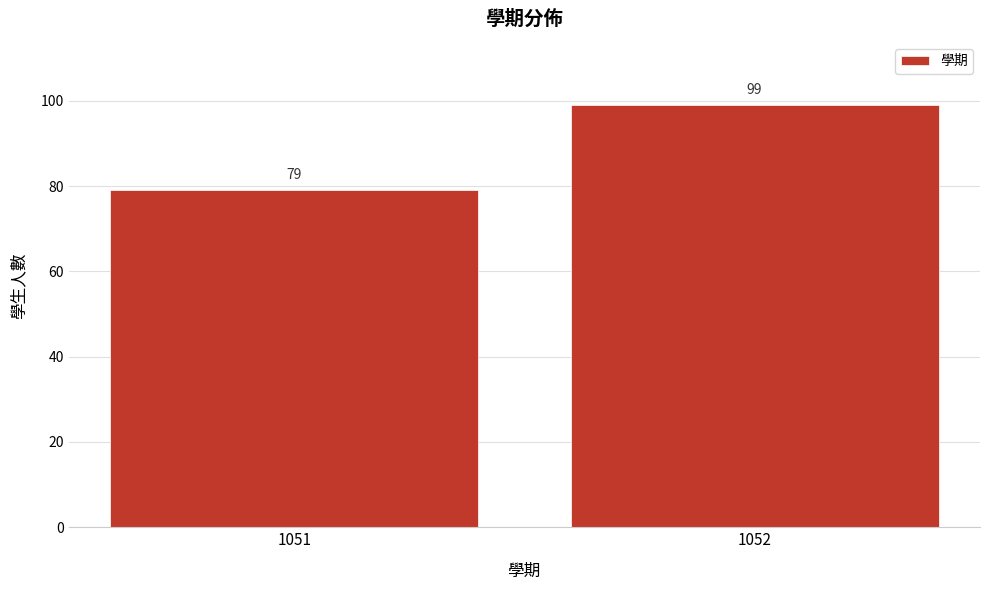

Reading left to right, list all the values displayed in this chart.

79	99